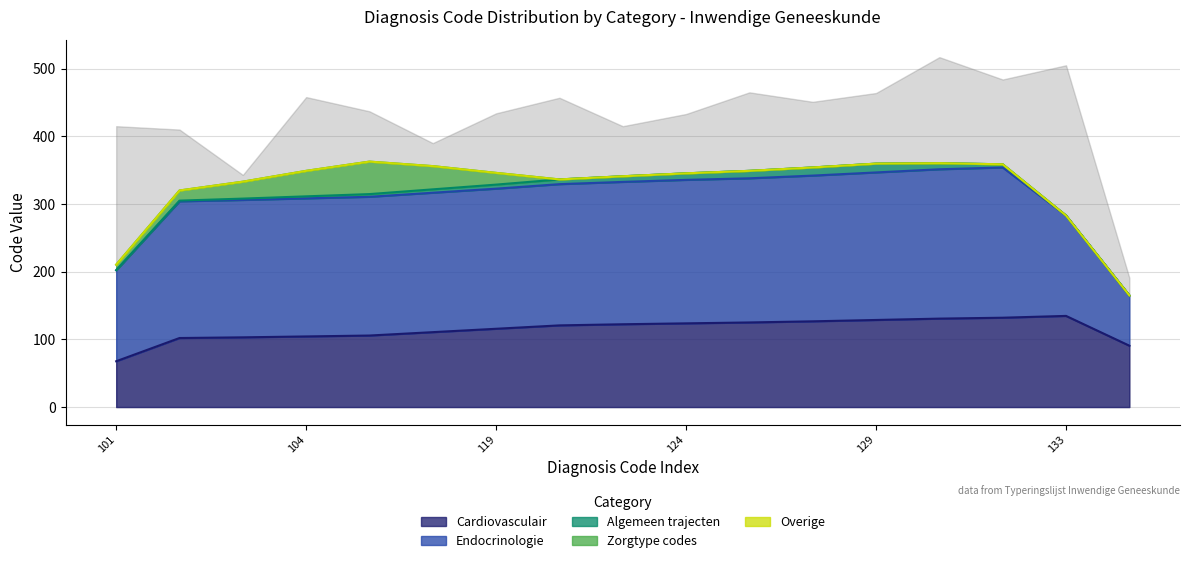

What is the value of the Endocrinologie point at the 6th from the left?

206